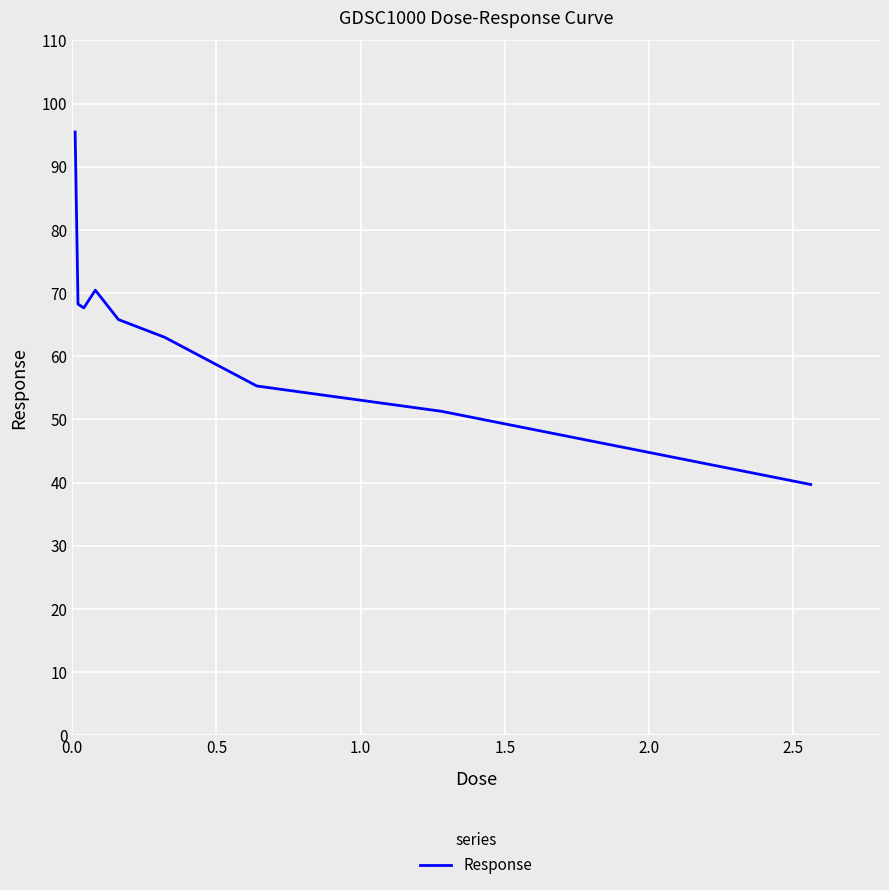

What is the difference between the maximum and minimum values?

55.8